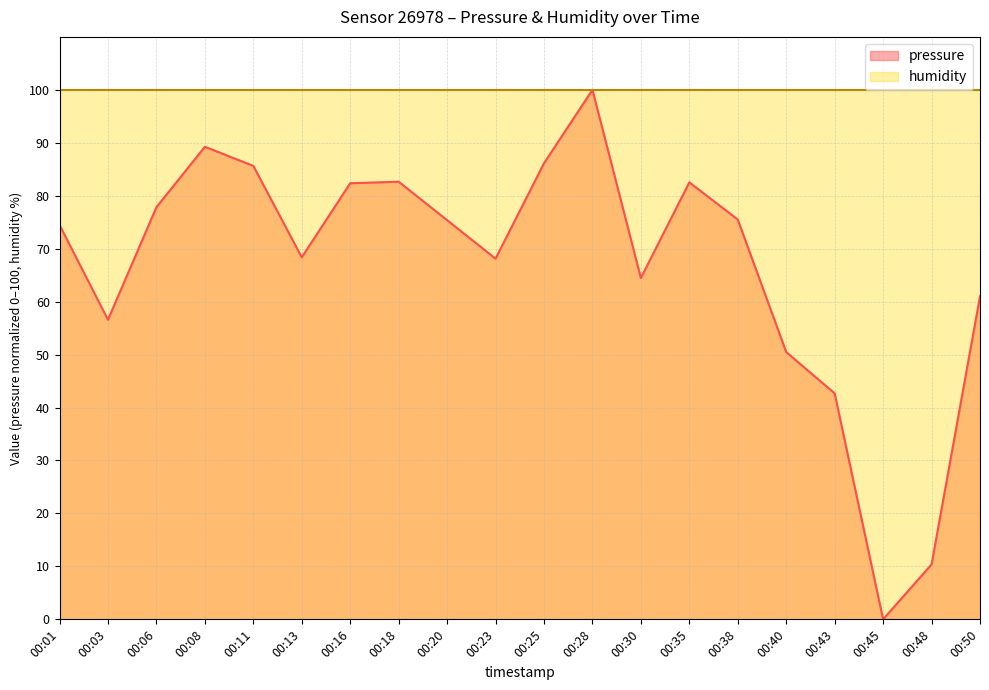

What is the value of the 7th point from the left?

82.4